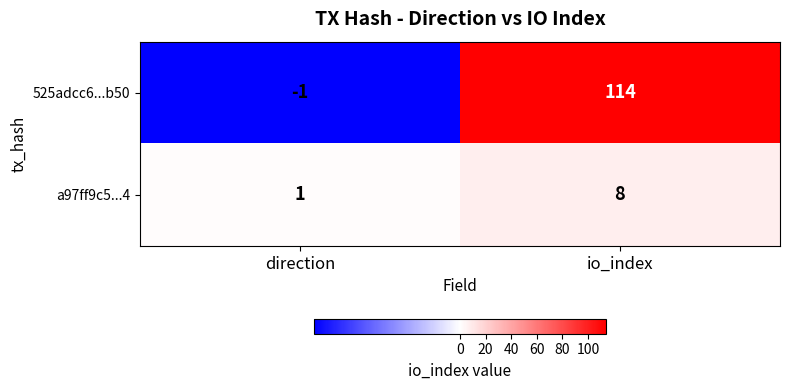

Which series changed the most between direction and io_index?

525adcc6...b50